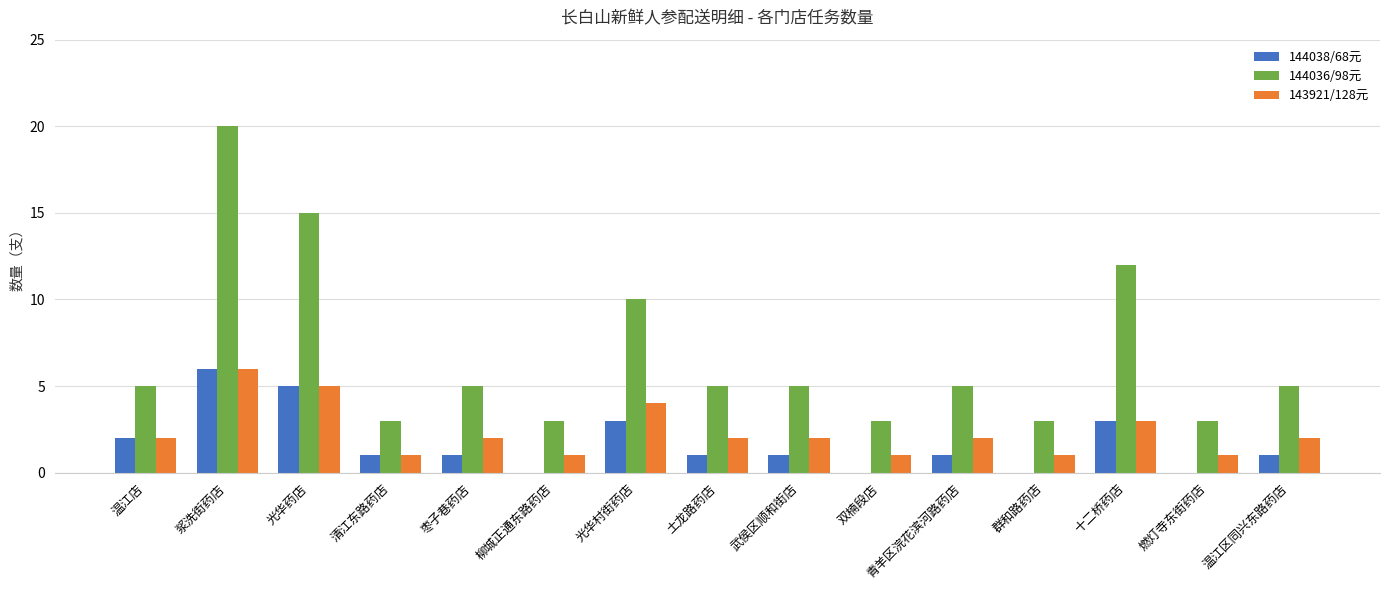

Reading left to right, transcribe all the data shown in this chart.

144038/68元: 温江店=2	浆洗街药店=6	光华药店=5	清江东路药店=1	枣子巷药店=1	柳城正通东路药店=0	光华村街药店=3	土龙路药店=1	武侯区顺和街店=1	双楠段店=0	青羊区浣花滨河路药店=1	群和路药店=0	十二桥药店=3	燃灯寺东街药店=0	温江区同兴东路药店=1
144036/98元: 温江店=5	浆洗街药店=20	光华药店=15	清江东路药店=3	枣子巷药店=5	柳城正通东路药店=3	光华村街药店=10	土龙路药店=5	武侯区顺和街店=5	双楠段店=3	青羊区浣花滨河路药店=5	群和路药店=3	十二桥药店=12	燃灯寺东街药店=3	温江区同兴东路药店=5
143921/128元: 温江店=2	浆洗街药店=6	光华药店=5	清江东路药店=1	枣子巷药店=2	柳城正通东路药店=1	光华村街药店=4	土龙路药店=2	武侯区顺和街店=2	双楠段店=1	青羊区浣花滨河路药店=2	群和路药店=1	十二桥药店=3	燃灯寺东街药店=1	温江区同兴东路药店=2